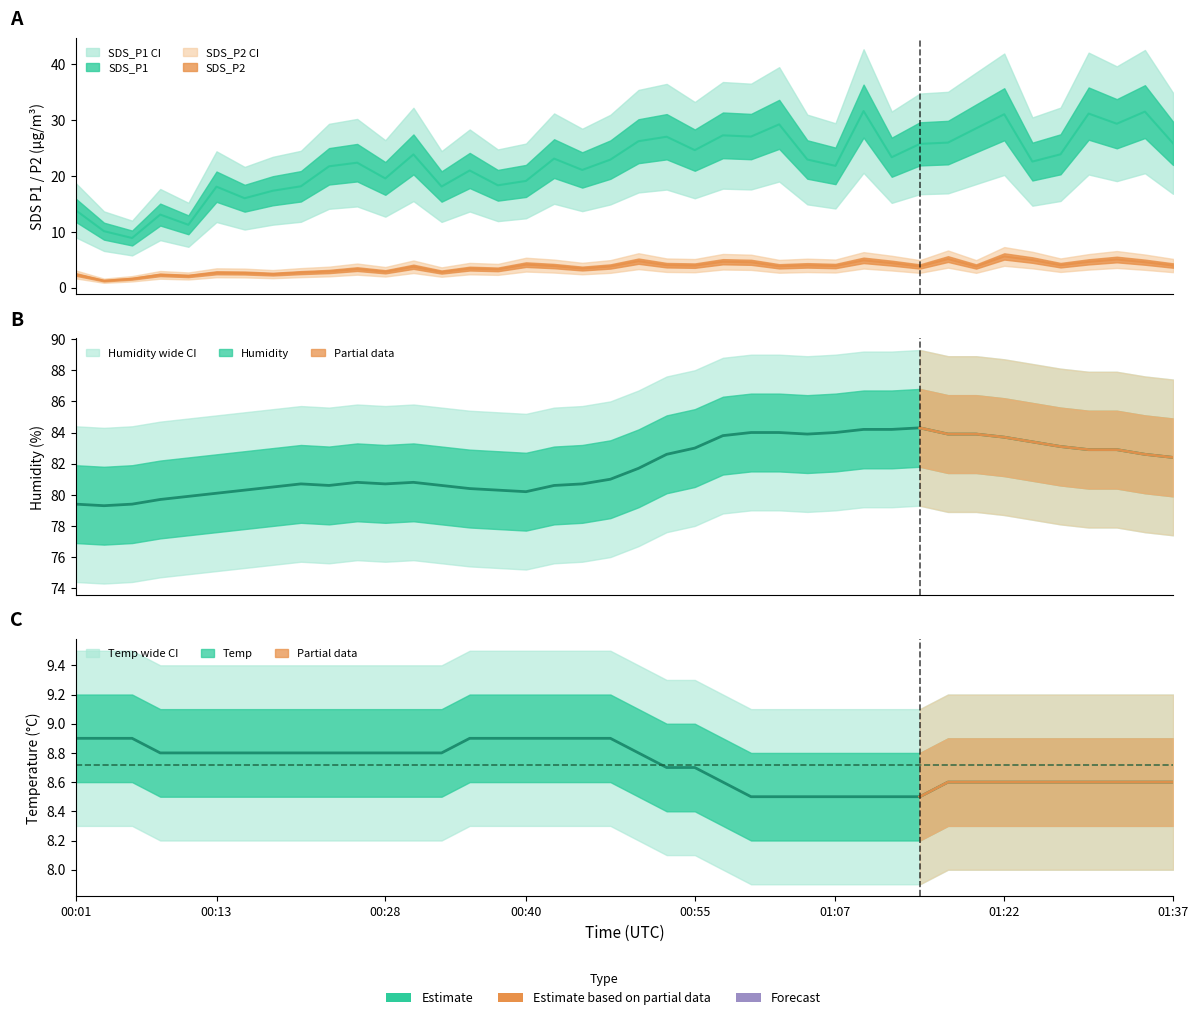

Which series has the largest total across all categories?

Humidity